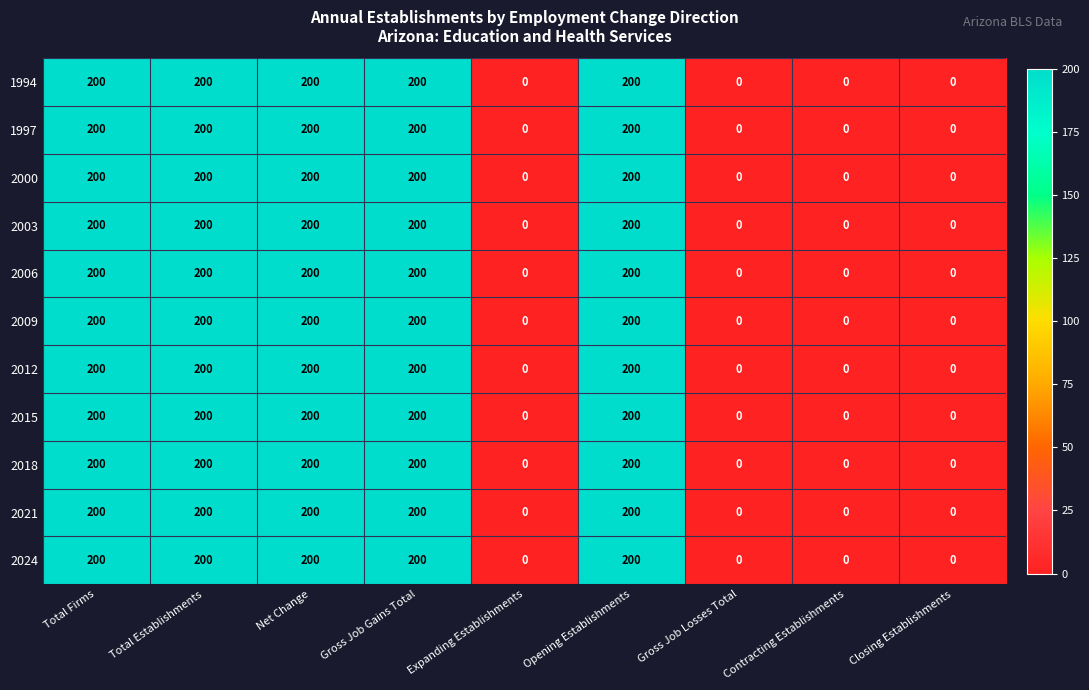

What is the highest value of the 2015 series?

200